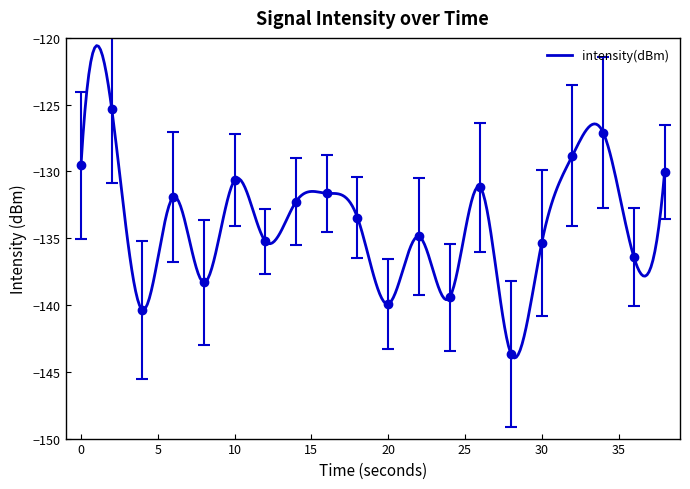

What is the smallest value displayed?

-143.7